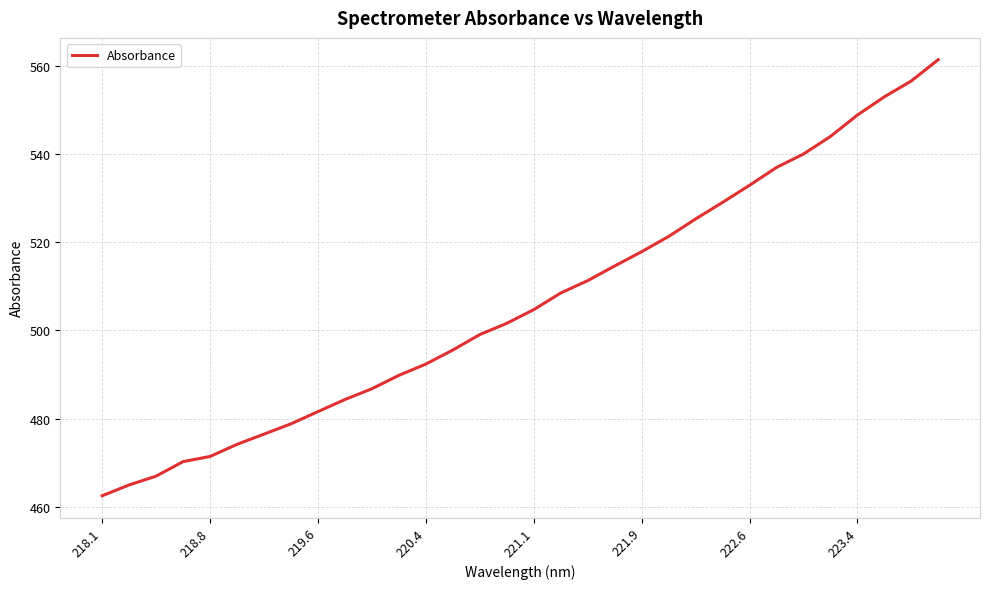

What is the greatest value displayed?

561.3